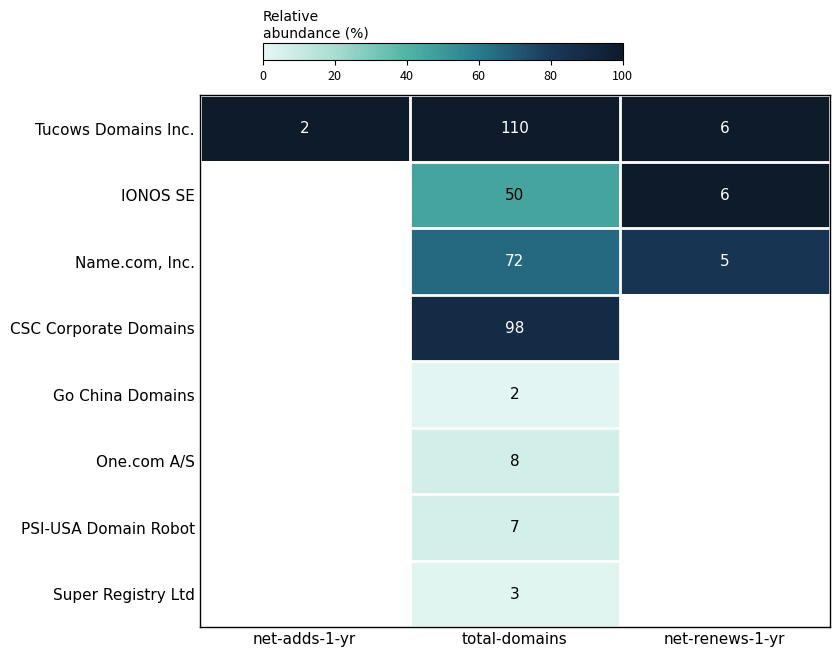

What is the sum of the Tucows Domains Inc. values at total-domains and net-adds-1-yr?

112